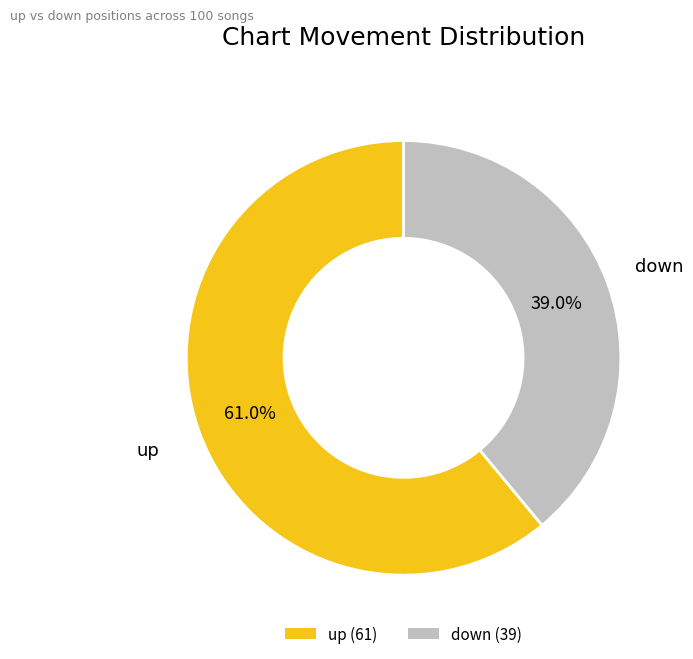

Count the number of slices in the pie.

2